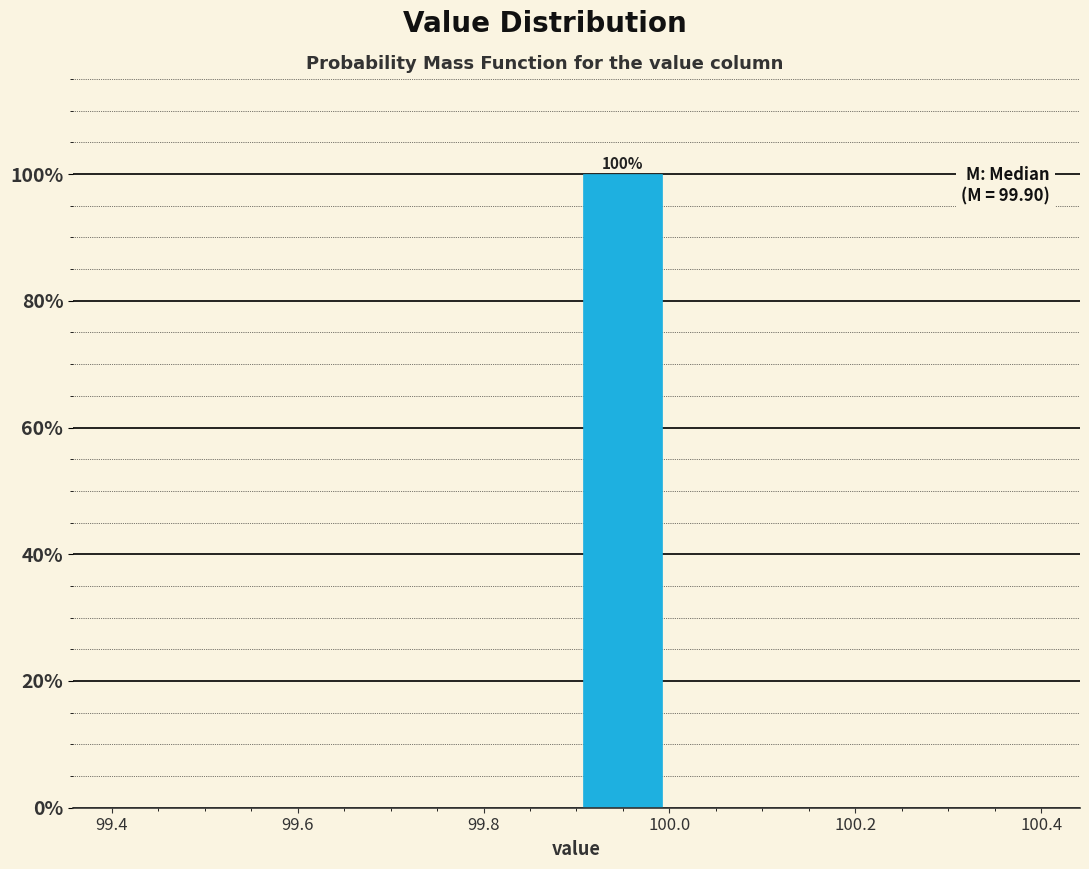

Which range on the x-axis has the tallest bar?

99.9 to 100.0